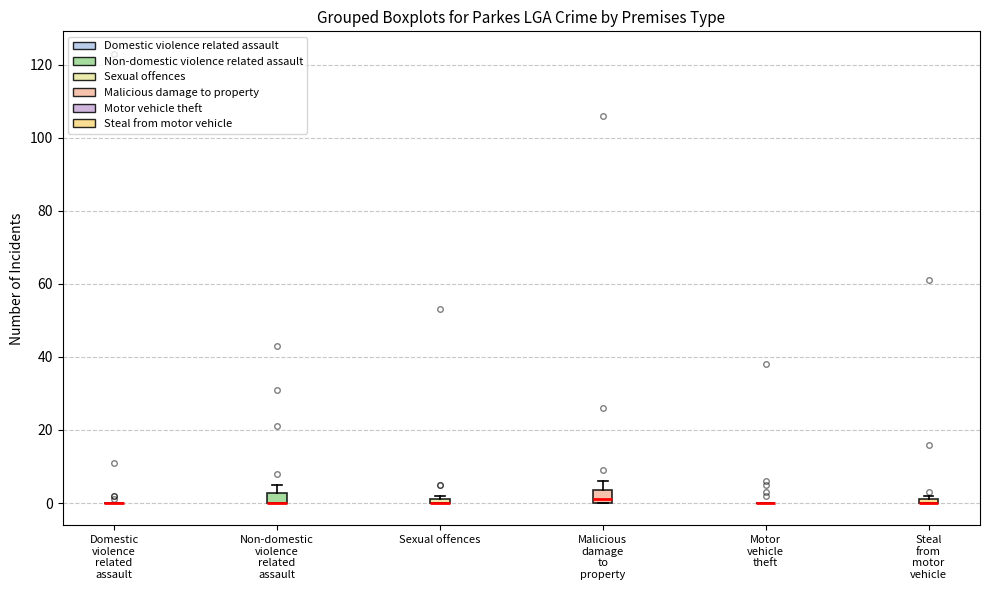

Where is the upper edge of the box for Sexual offences on the y-axis? The values are not printed on the chart, so give them approximately, as read against the axis.

2